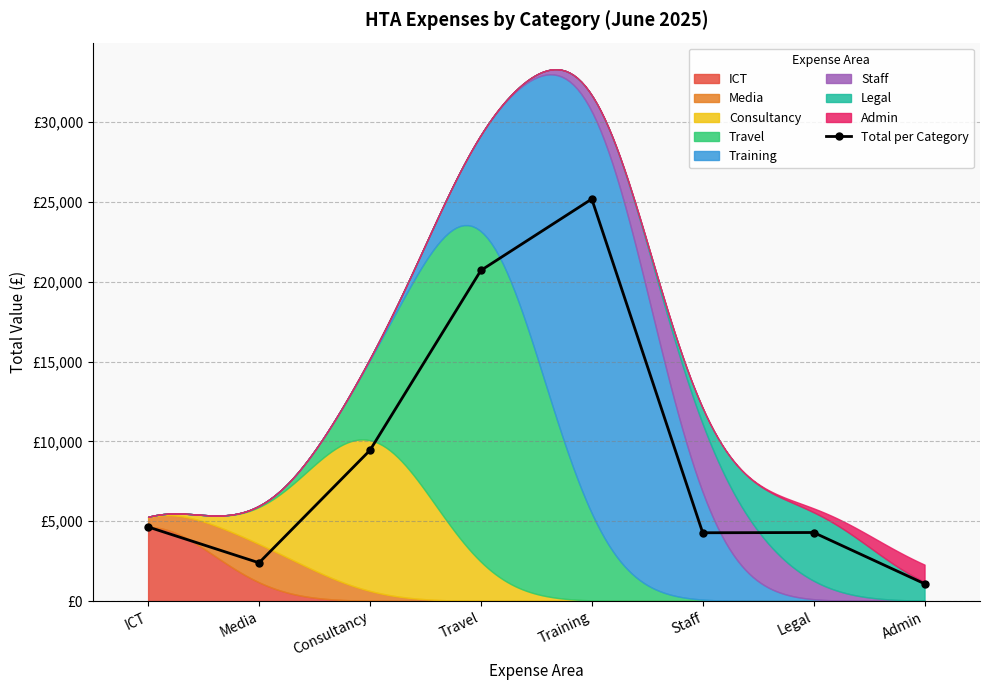

List the labels in order of value, largest first.

Training, Travel, Consultancy, ICT, Legal, Staff, Media, Admin